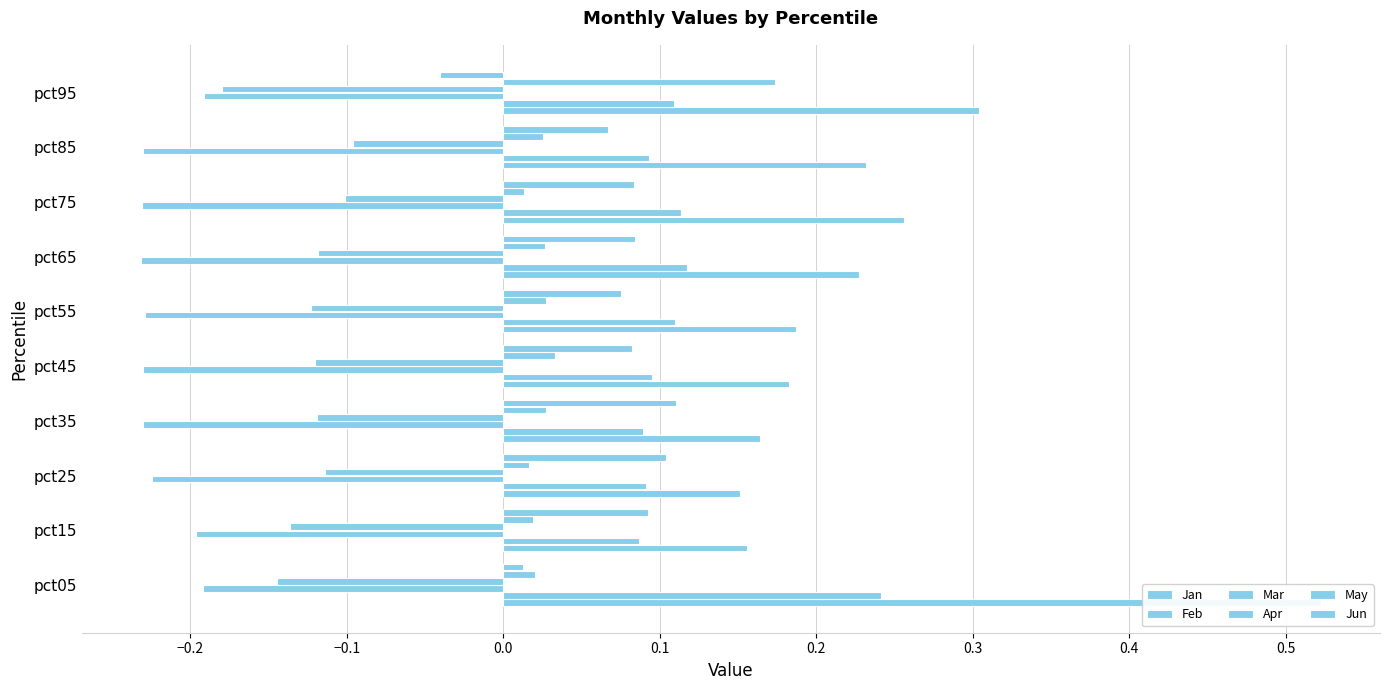

What is the smallest value displayed?

-0.2